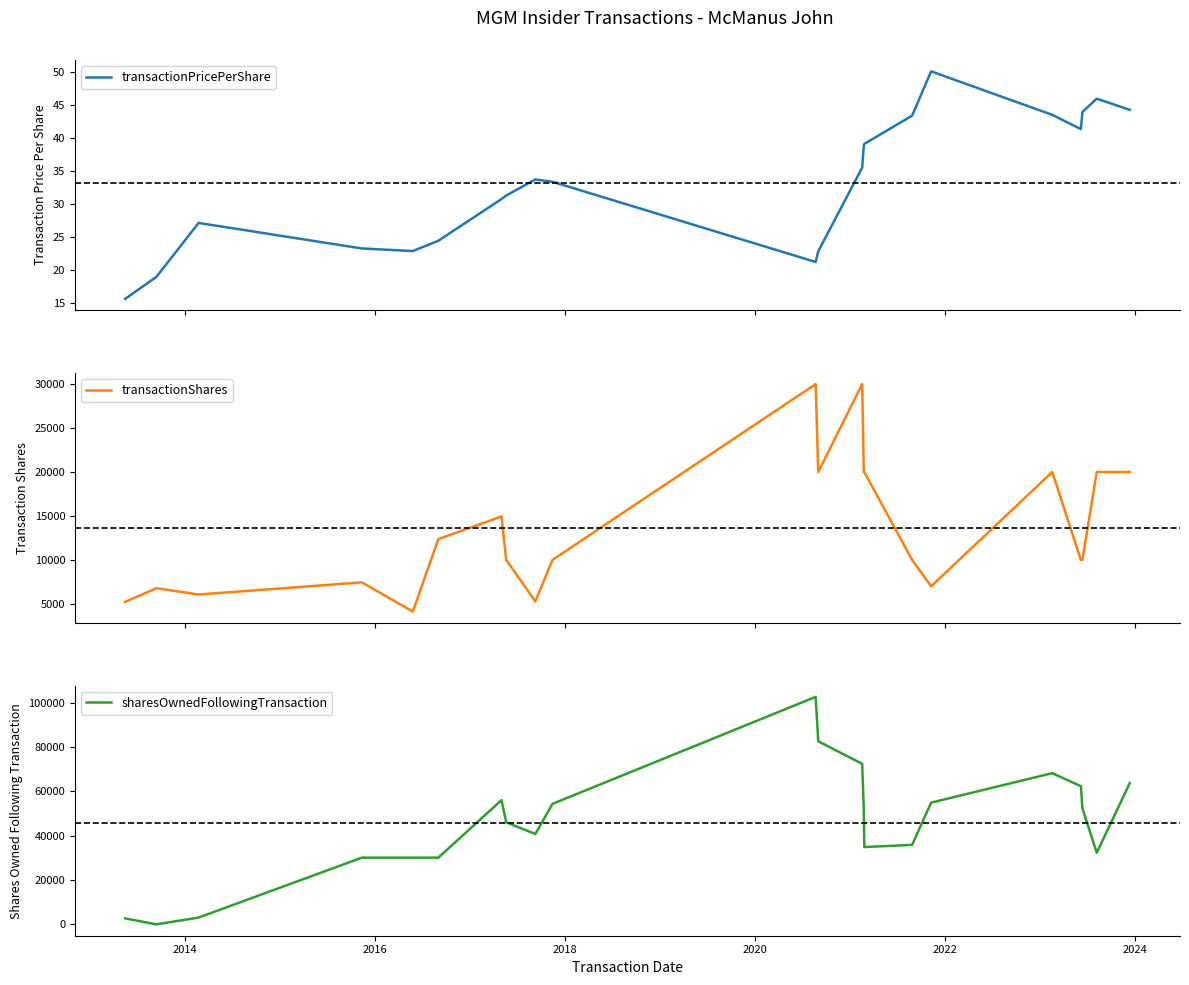

What is the maximum value for transactionShares?

30000